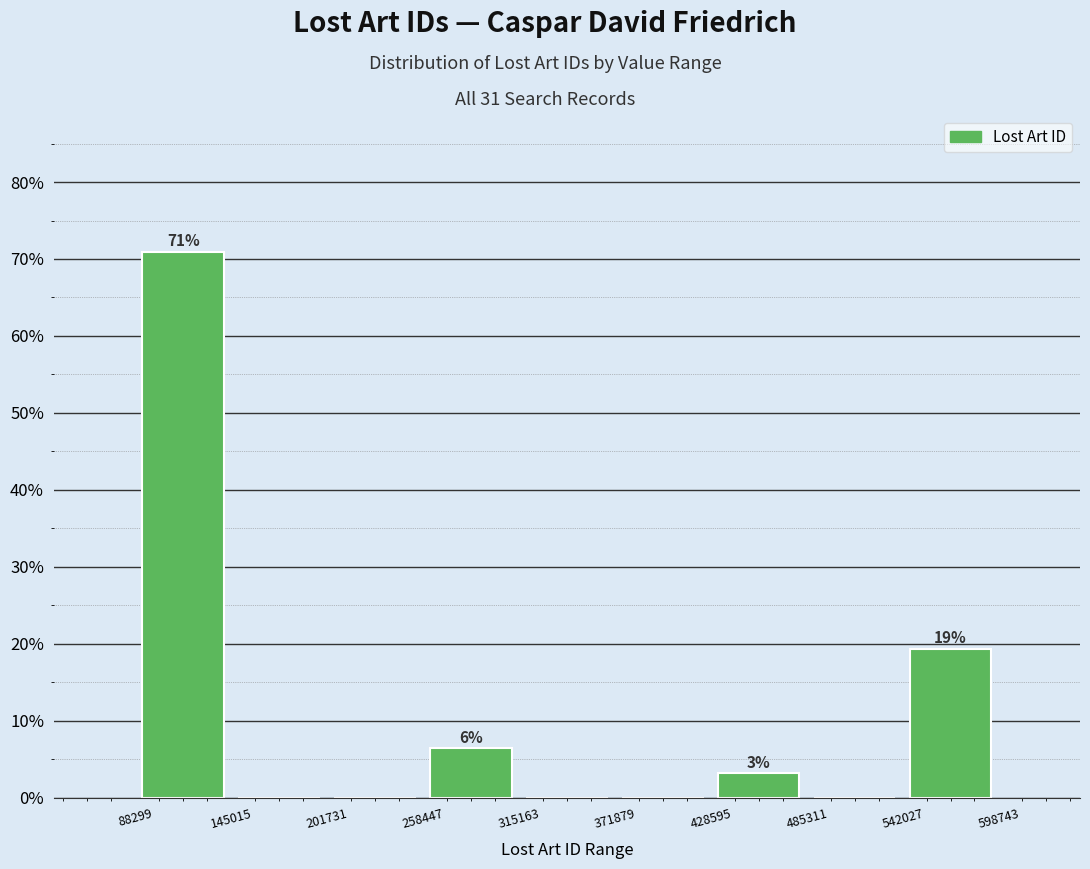

Over which range of the x-axis is the bar tallest?

88299 to 145015